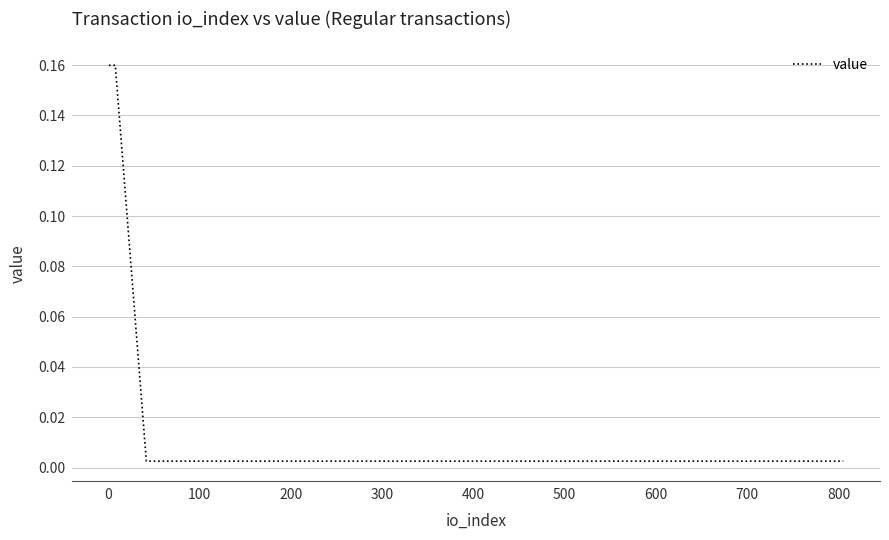

True or false: the data has more than 2 interior local peaks.

False